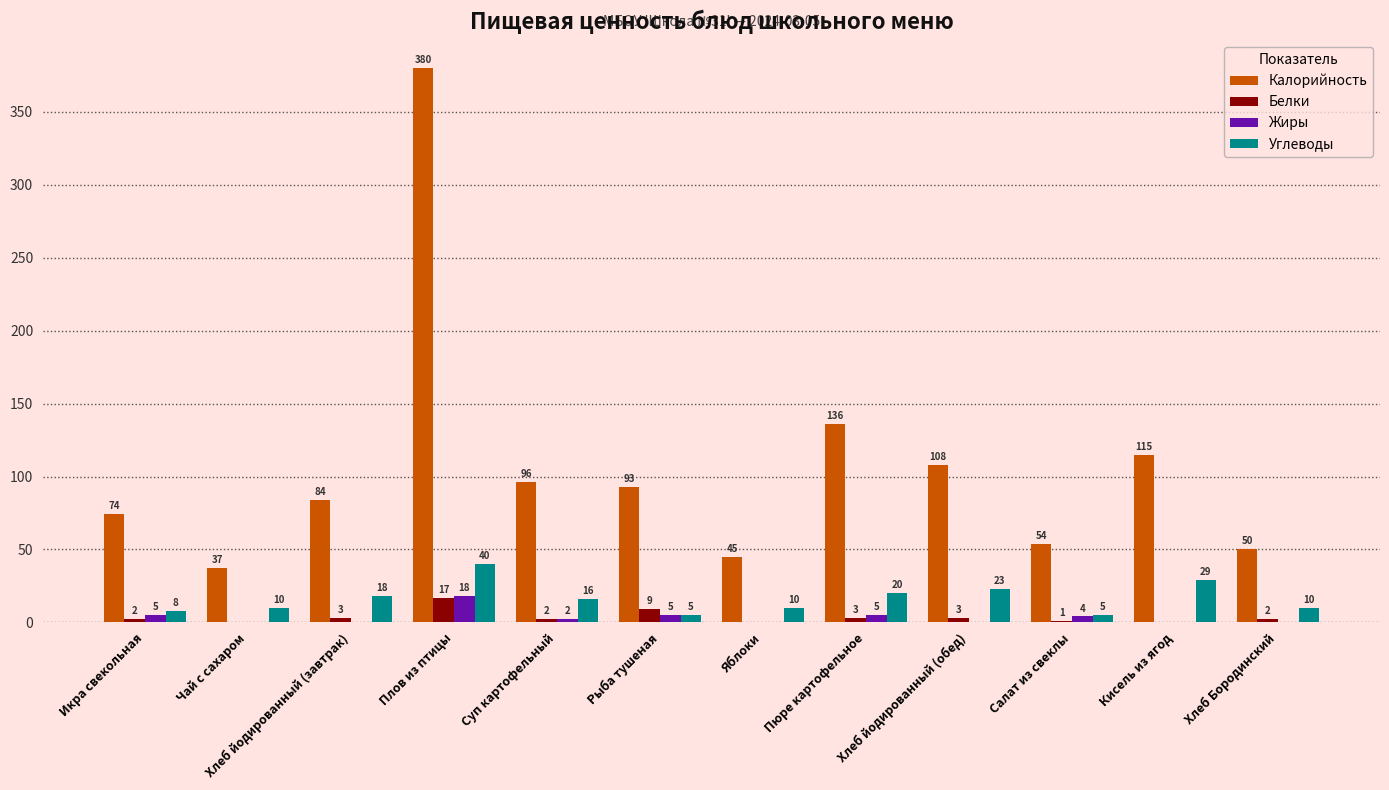

What is the sum of all Углеводы values?

194